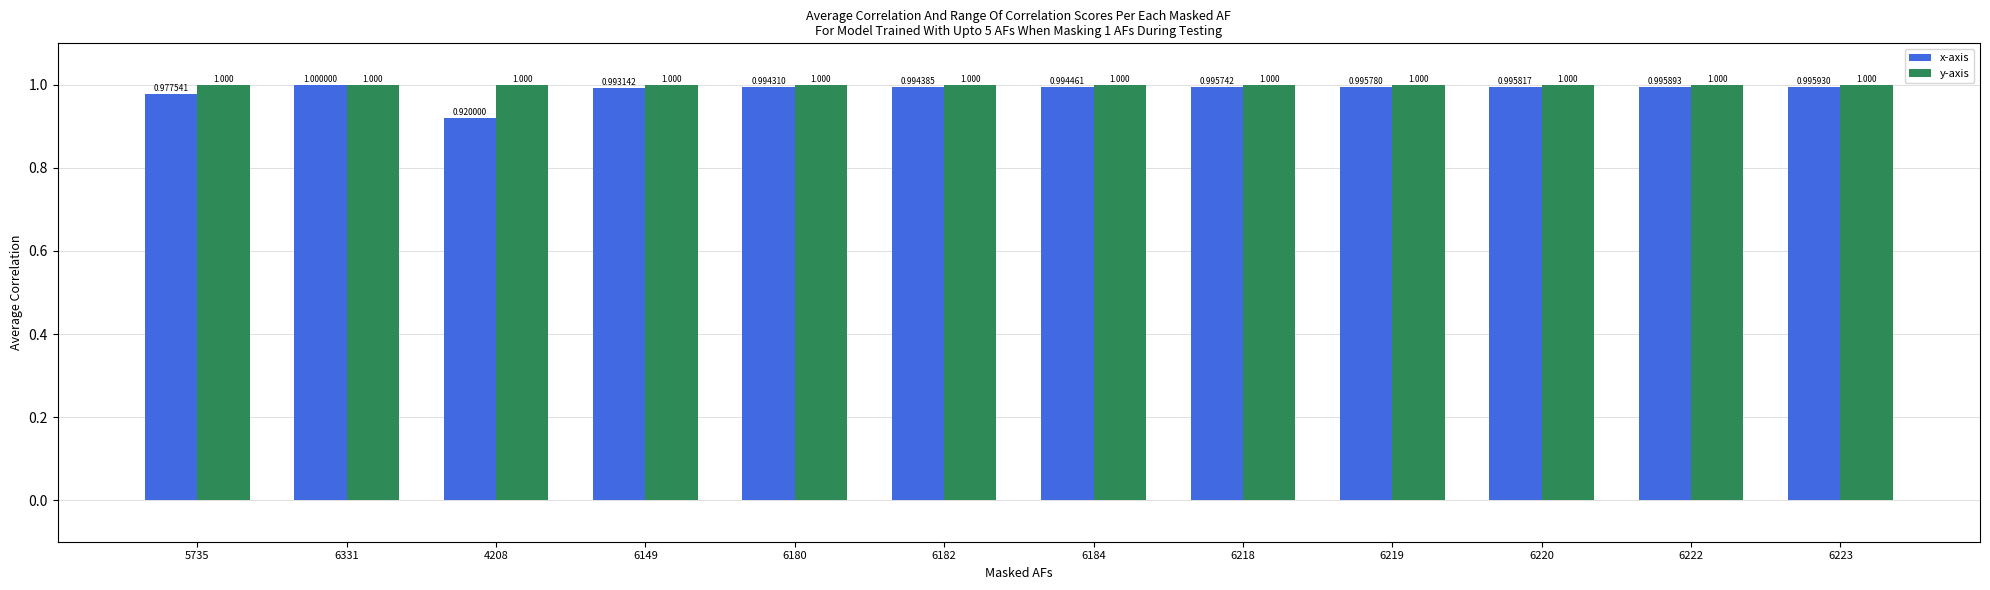

Which series changed the most between 6220 and 6223?

x-axis